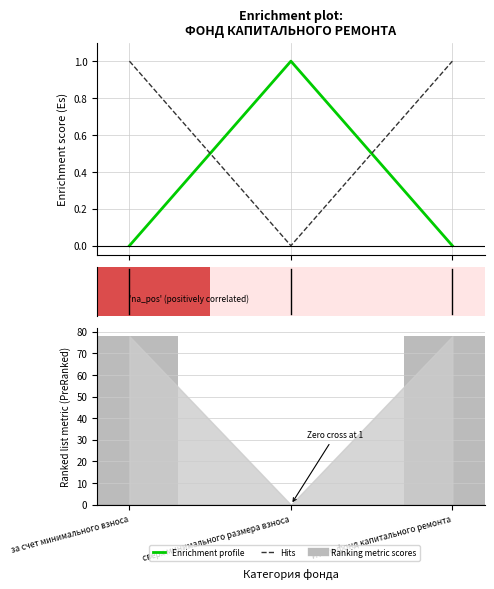

What is the approximate value of Ranking metric scores at Итого фонд капитального ремонта?

77.8